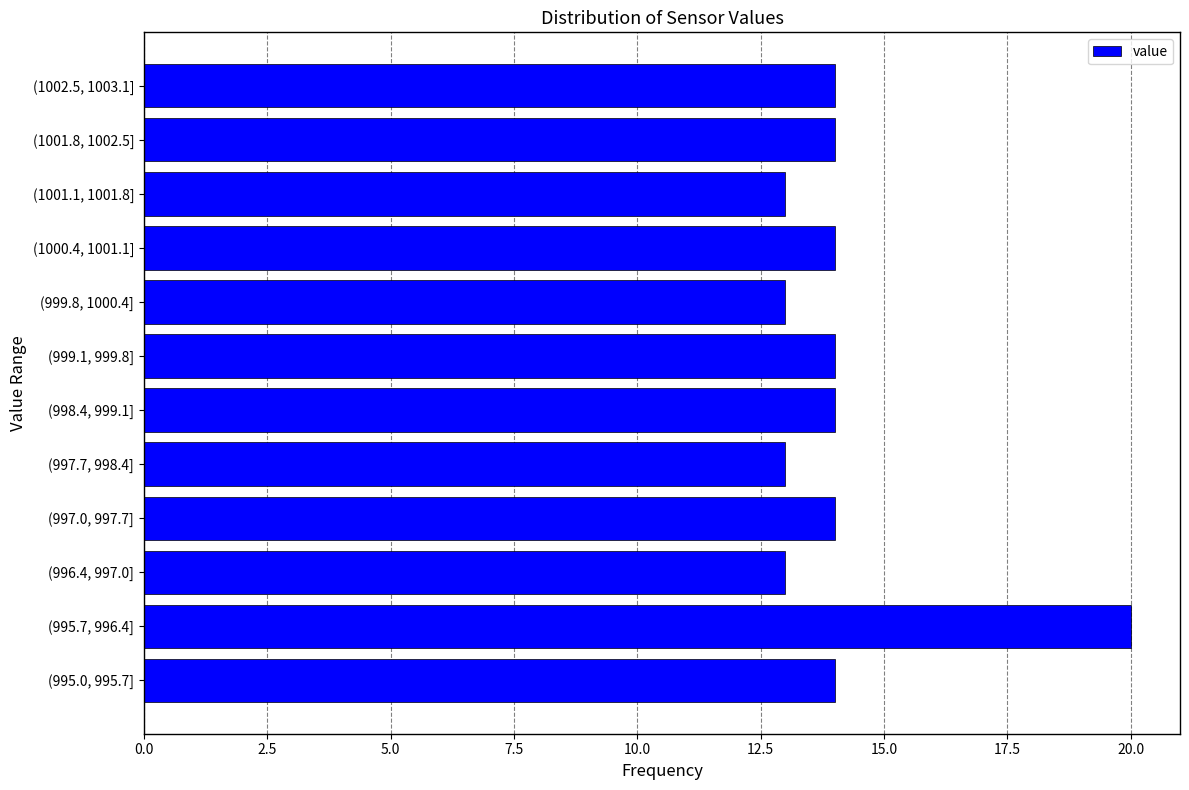

Reading bottom to top, transcribe all the data shown in this chart.

14	20	13	14	13	14	14	13	14	13	14	14